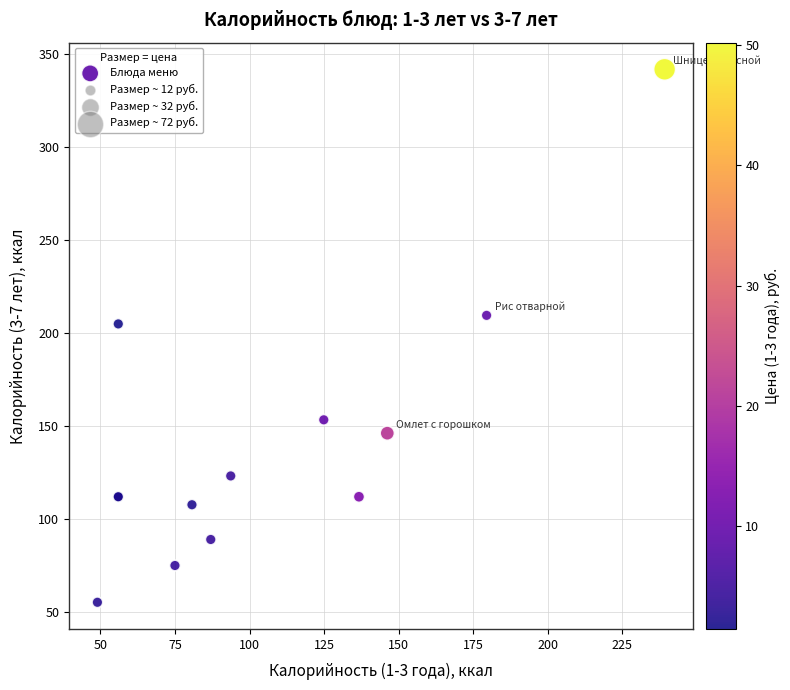

What Y value in the scatter plot is closest to 198?

205.0